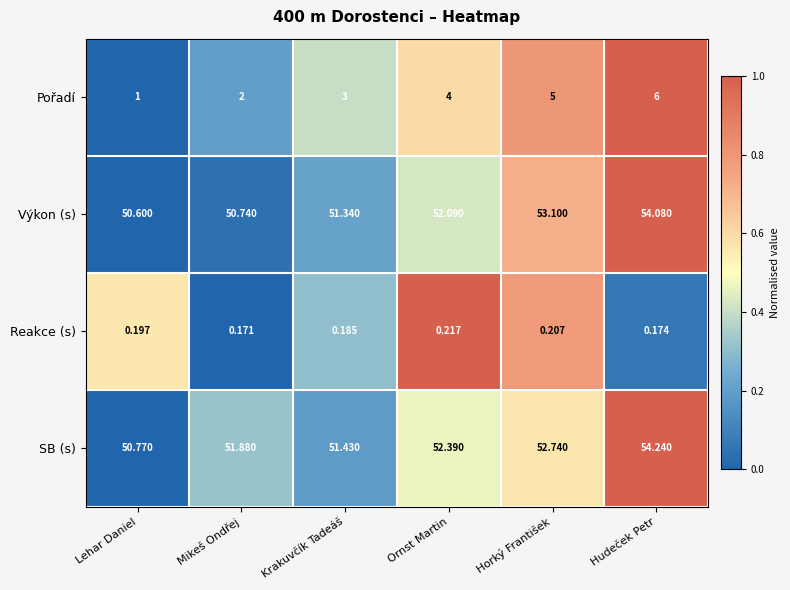

Where is Výkon (s) nearest to the value 52?

Ornst Martin